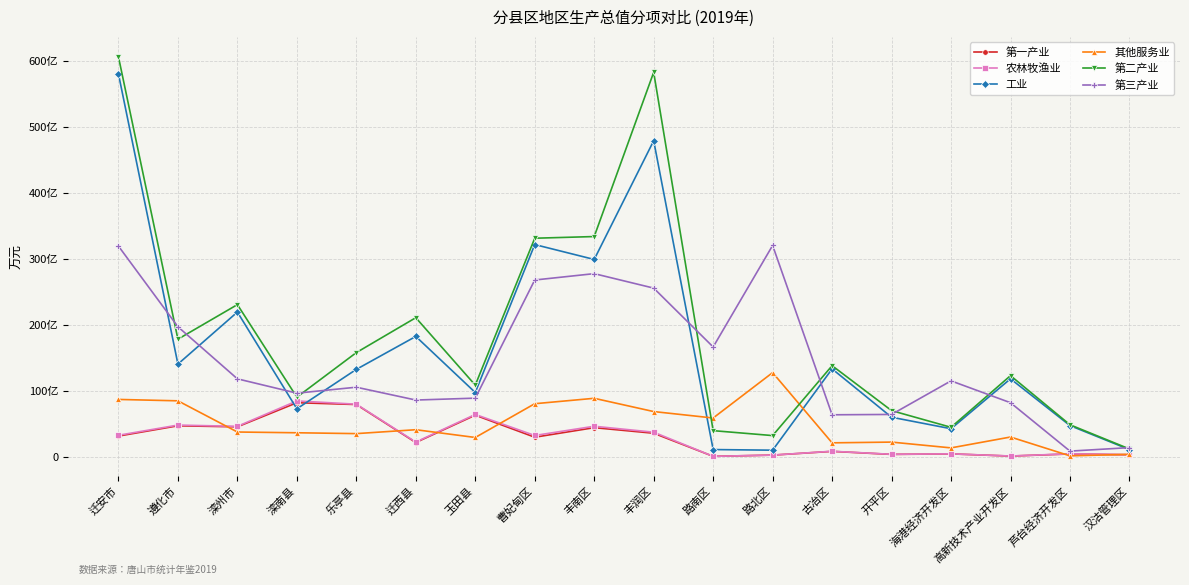

What is the label of the 6th point from the right?

古冶区